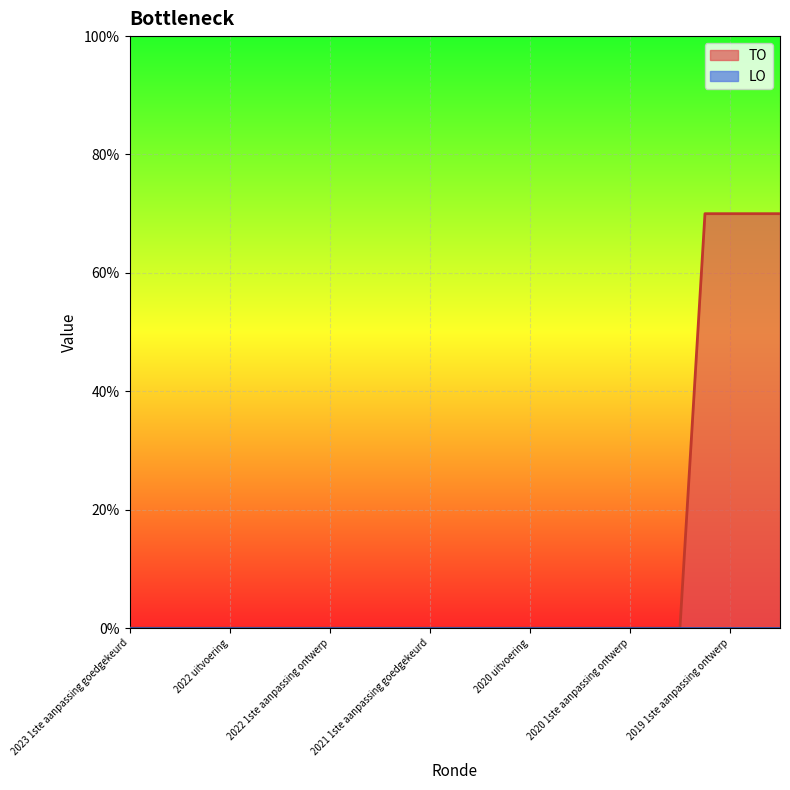

Which has a higher value, 2022 Opmaak ontwerp or 2020 1ste aanpassing ontwerp?

2022 Opmaak ontwerp